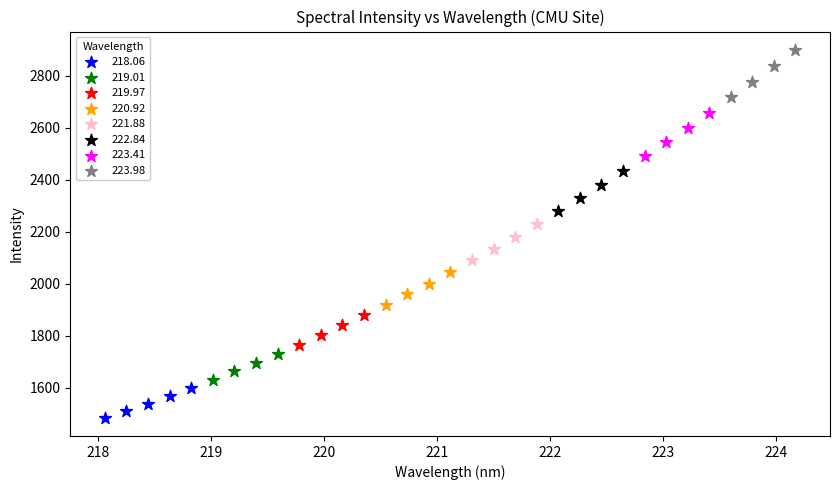

Which series contains the highest Y value?

223.98